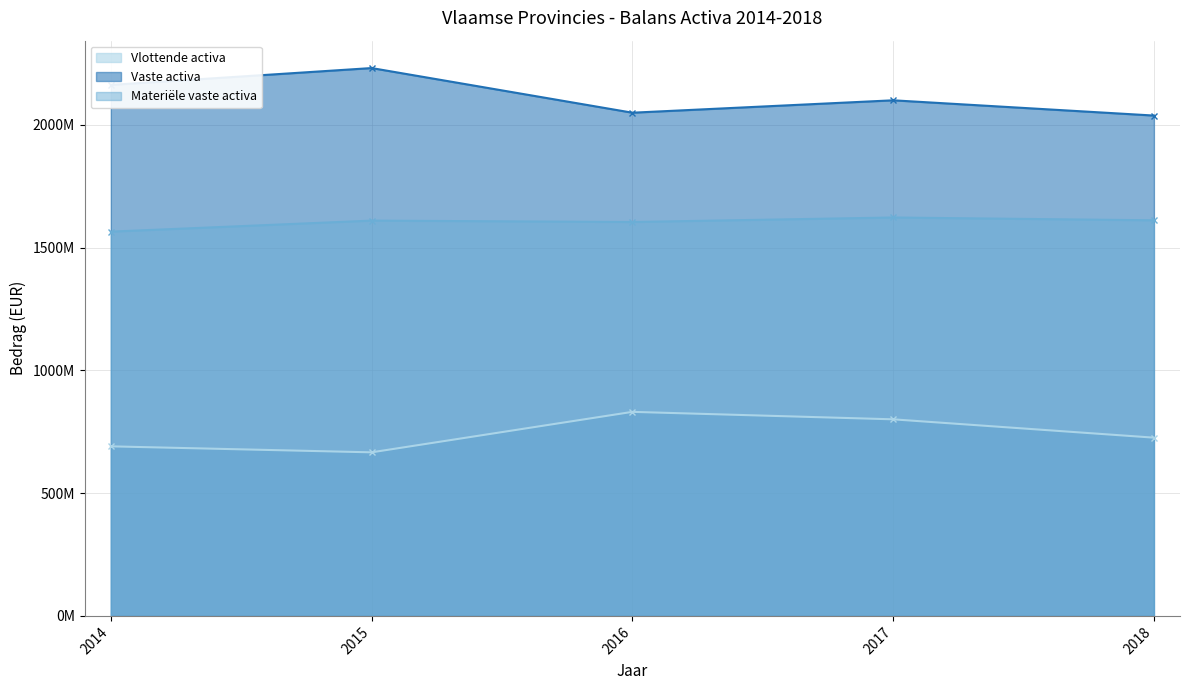

True or false: Vlottende activa has a value of 666159941.6 at 2015.

True